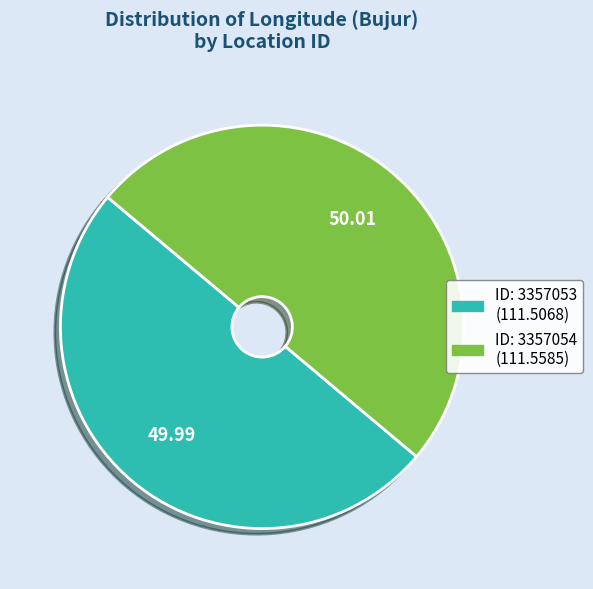

How many segments does this pie chart have?

2